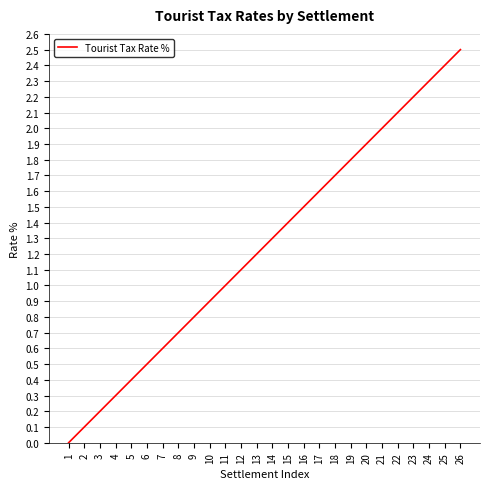

Which category has the lowest value across all series?

1